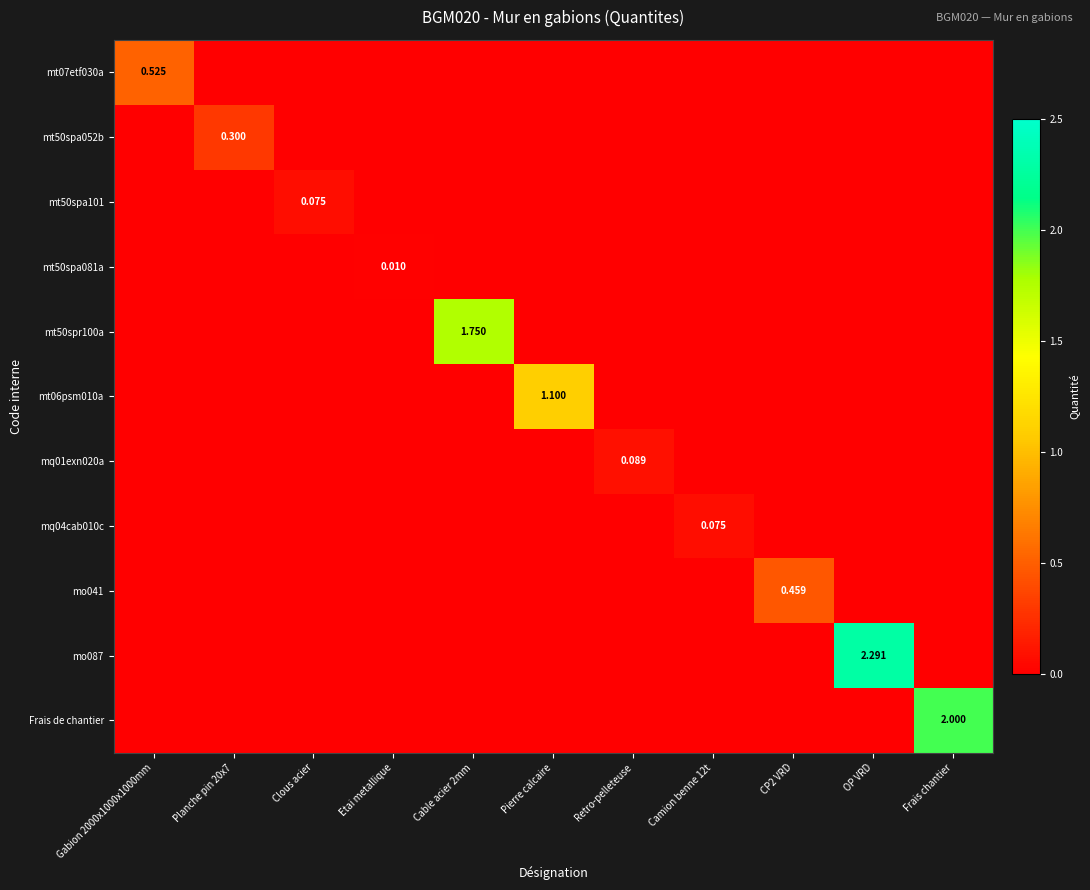

Is the value of mt50spa052b at Pierre calcaire greater than the value of mq01exn020a at Gabion 2000x1000x1000mm?

No